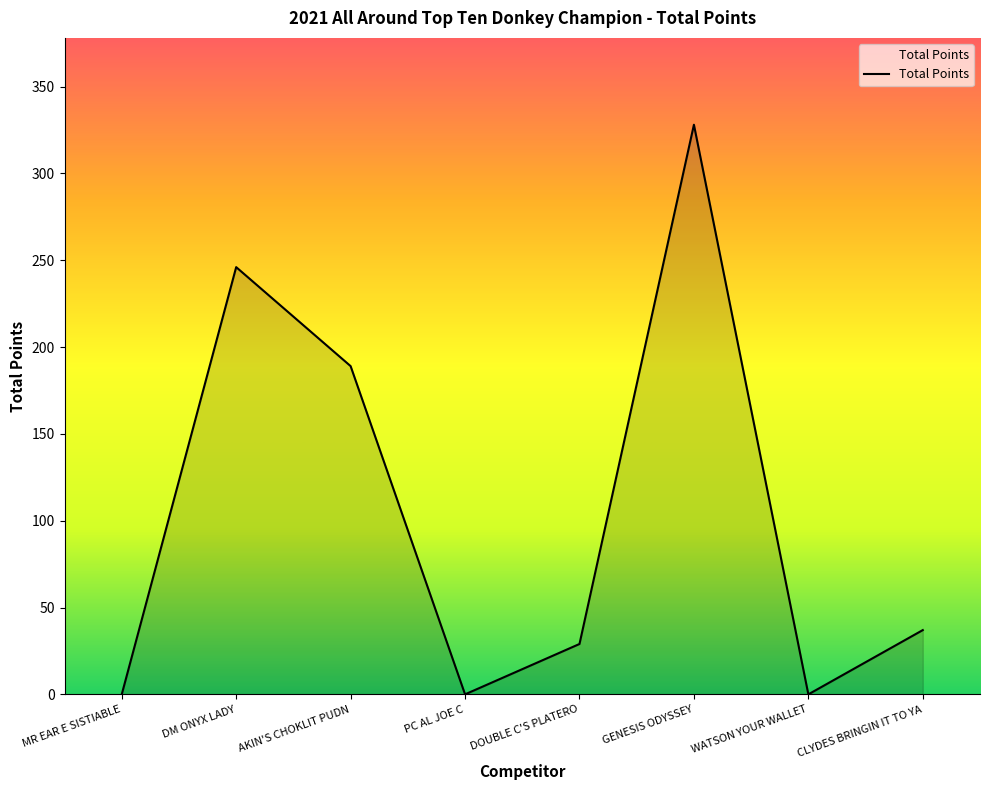

Between MR EAR E SISTIABLE and AKIN'S CHOKLIT PUDN, which is larger?

AKIN'S CHOKLIT PUDN